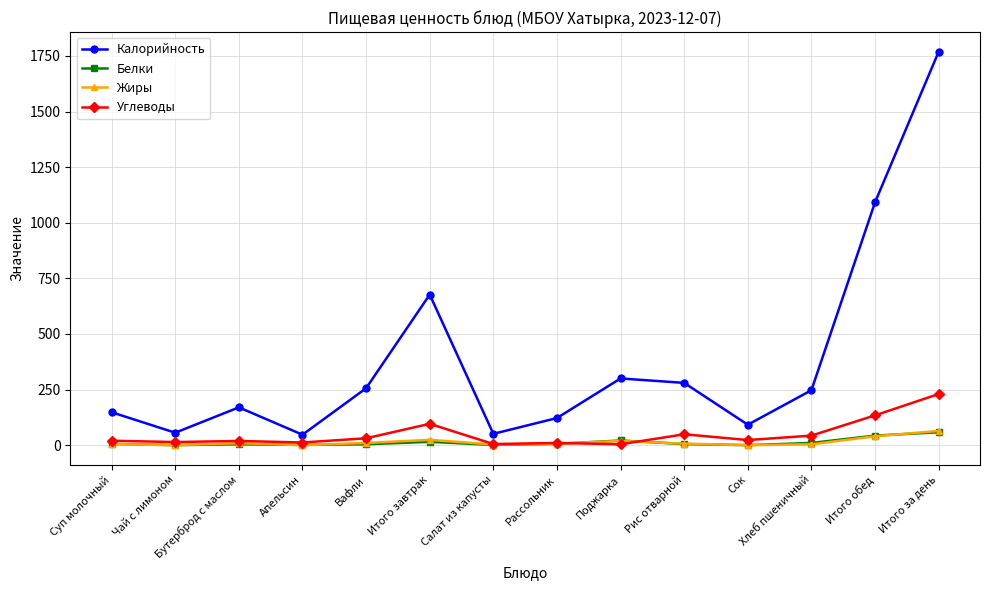

What is the difference between the second highest and minimum values in the Белки series?

43